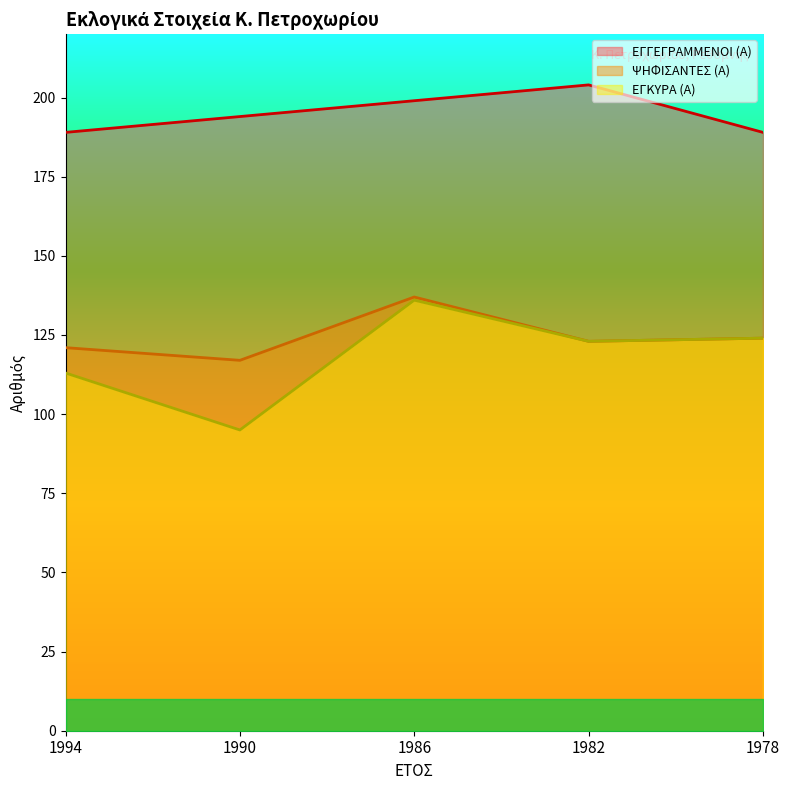

How many values in the ΕΓΓΕΓΡΑΜΜΕΝΟΙ (Α) series are below 194?

2